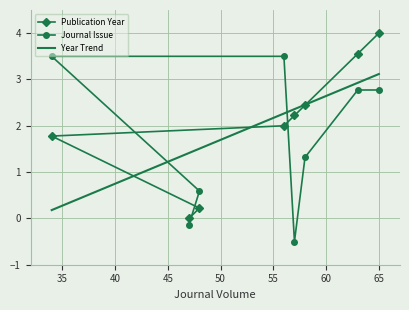

What is the approximate value of Journal Issue at 57?

-0.5